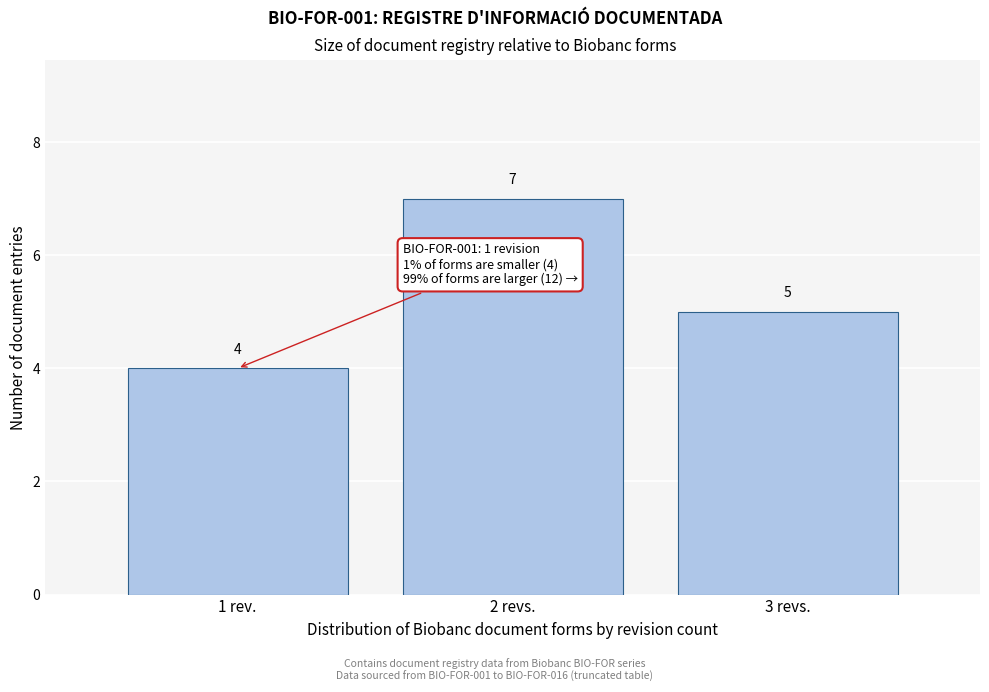

Reading left to right, transcribe all the data shown in this chart.

4	7	5